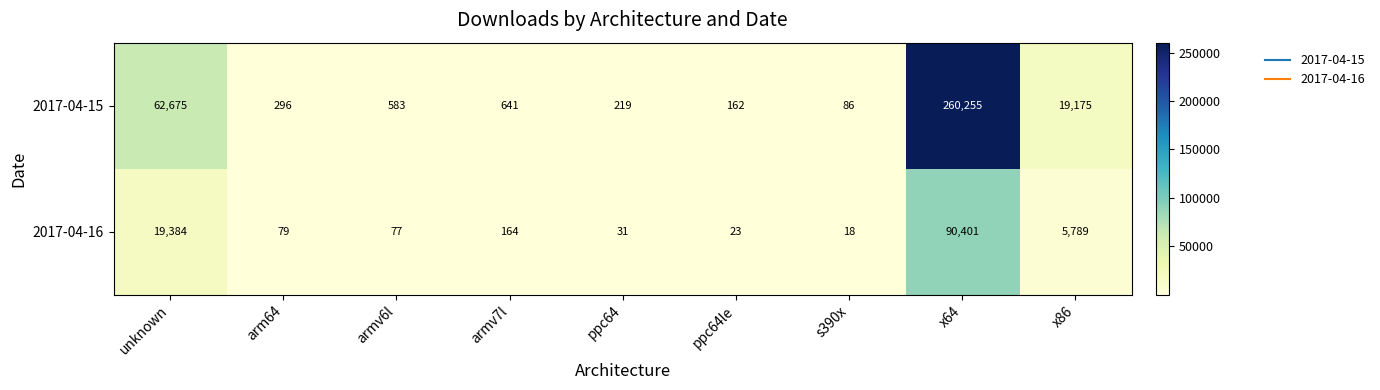

Read the 2017-04-15 value at x86, to the nearest 10.

19180